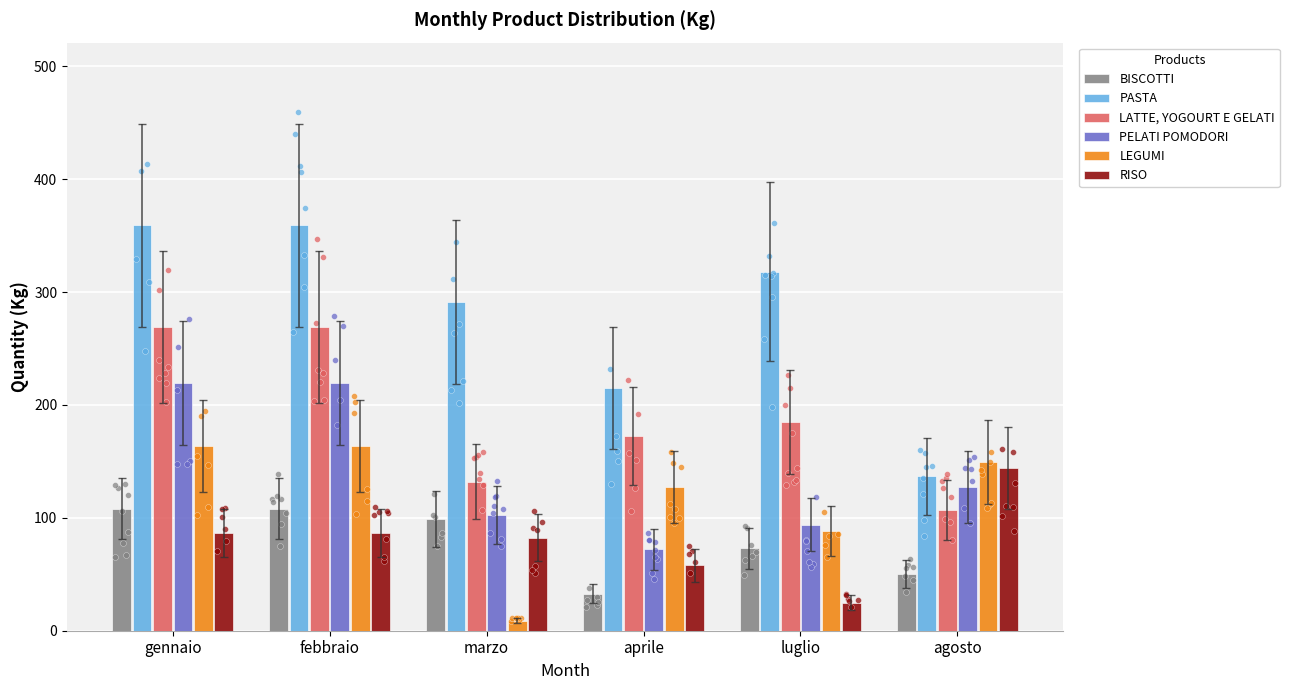

Which series has the largest total across all categories?

PASTA